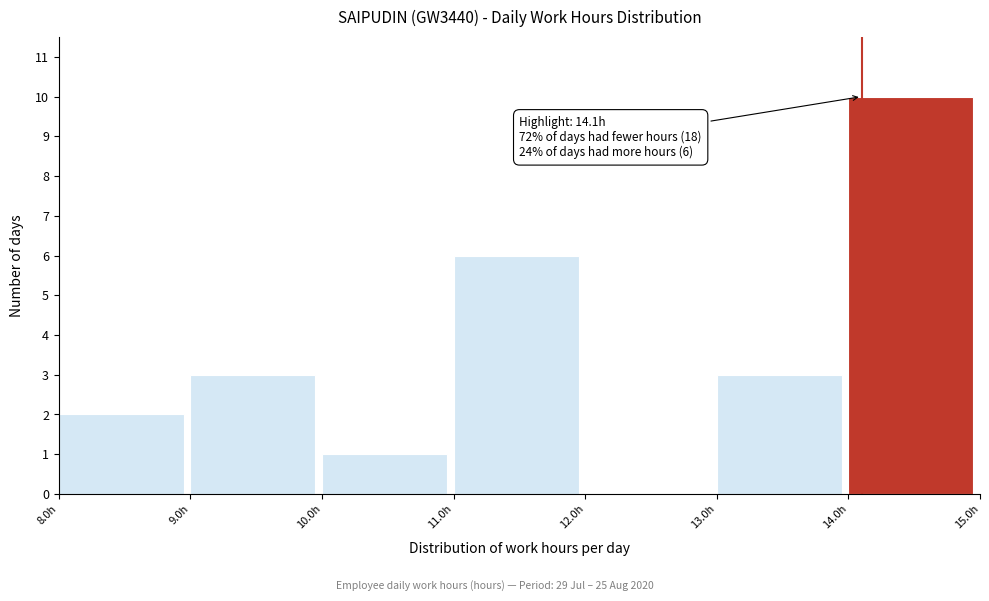

Which range on the x-axis has the tallest bar?

14 to 15